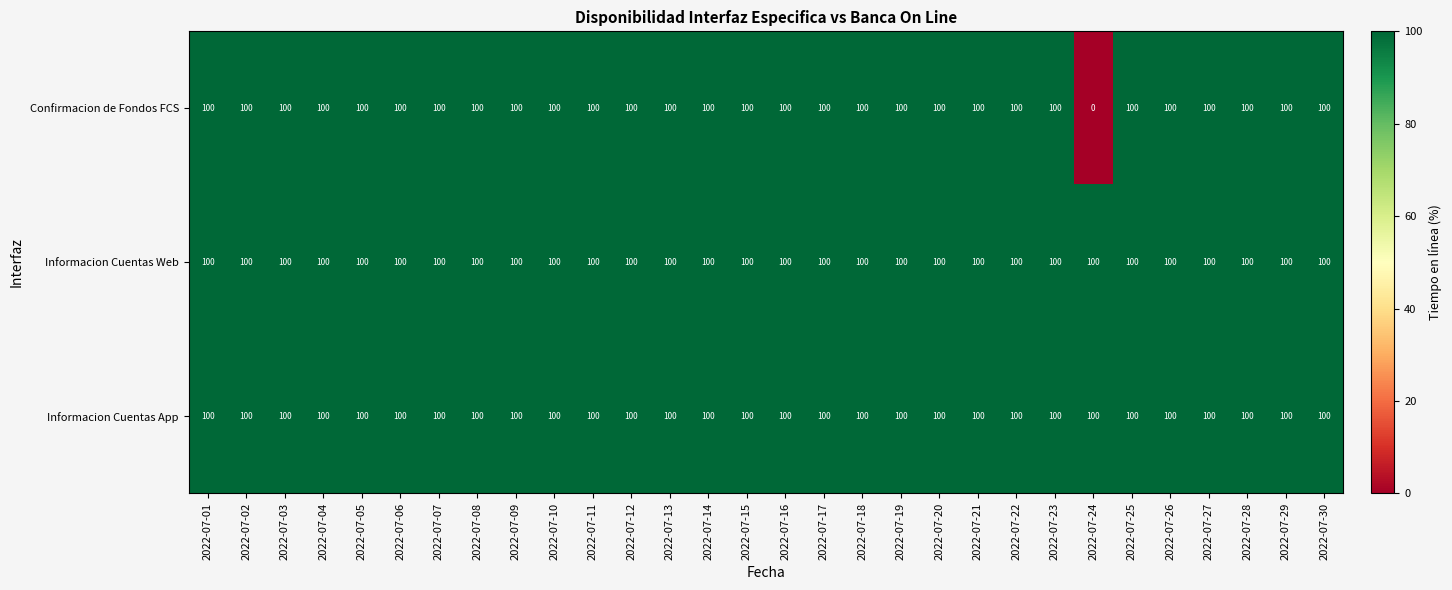

What is the total value across all series at 2022-07-12?

300